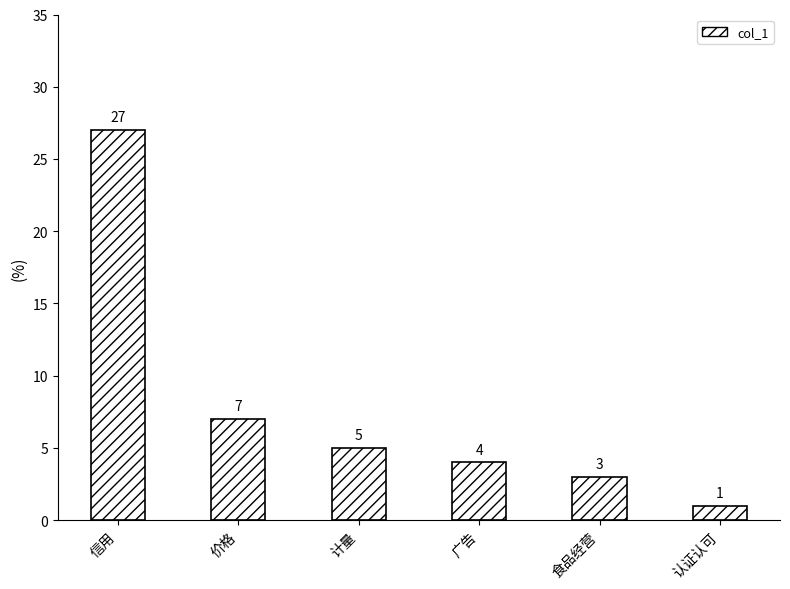

What is the average value?

8